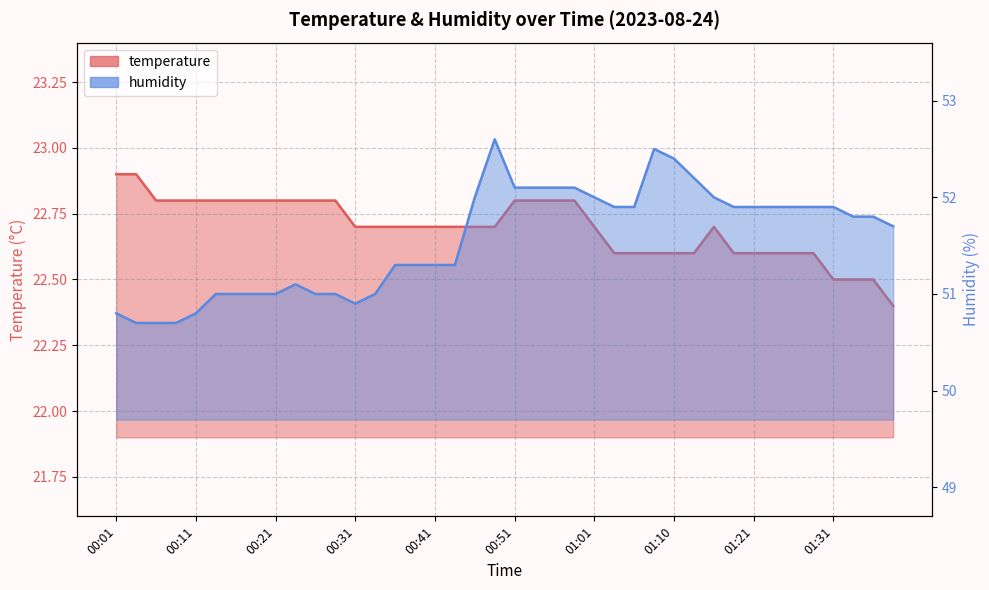

Reading left to right, list all the values displayed in this chart.

temperature: 22.9	22.9	22.8	22.8	22.8	22.8	22.8	22.8	22.8	22.8	22.8	22.8	22.7	22.7	22.7	22.7	22.7	22.7	22.7	22.7	22.8	22.8	22.8	22.8	22.7	22.6	22.6	22.6	22.6	22.6	22.7	22.6	22.6	22.6	22.6	22.6	22.5	22.5	22.5	22.4
humidity: 50.8	50.7	50.7	50.7	50.8	51.0	51.0	51.0	51.0	51.1	51.0	51.0	50.9	51.0	51.3	51.3	51.3	51.3	52.0	52.6	52.1	52.1	52.1	52.1	52.0	51.9	51.9	52.5	52.4	52.2	52.0	51.9	51.9	51.9	51.9	51.9	51.9	51.8	51.8	51.7